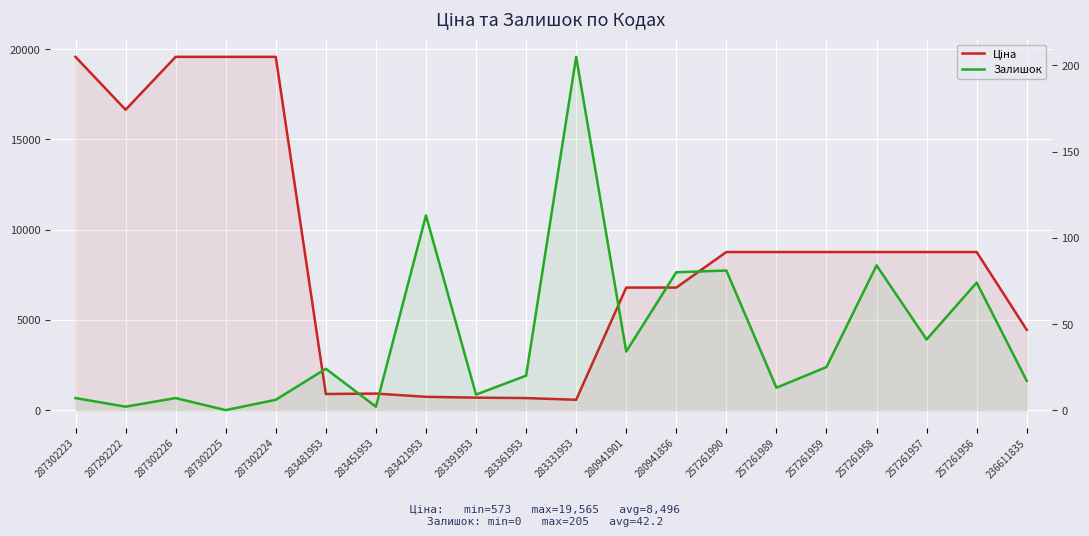

What are all the series names shown in the legend?

Ціна, Залишок